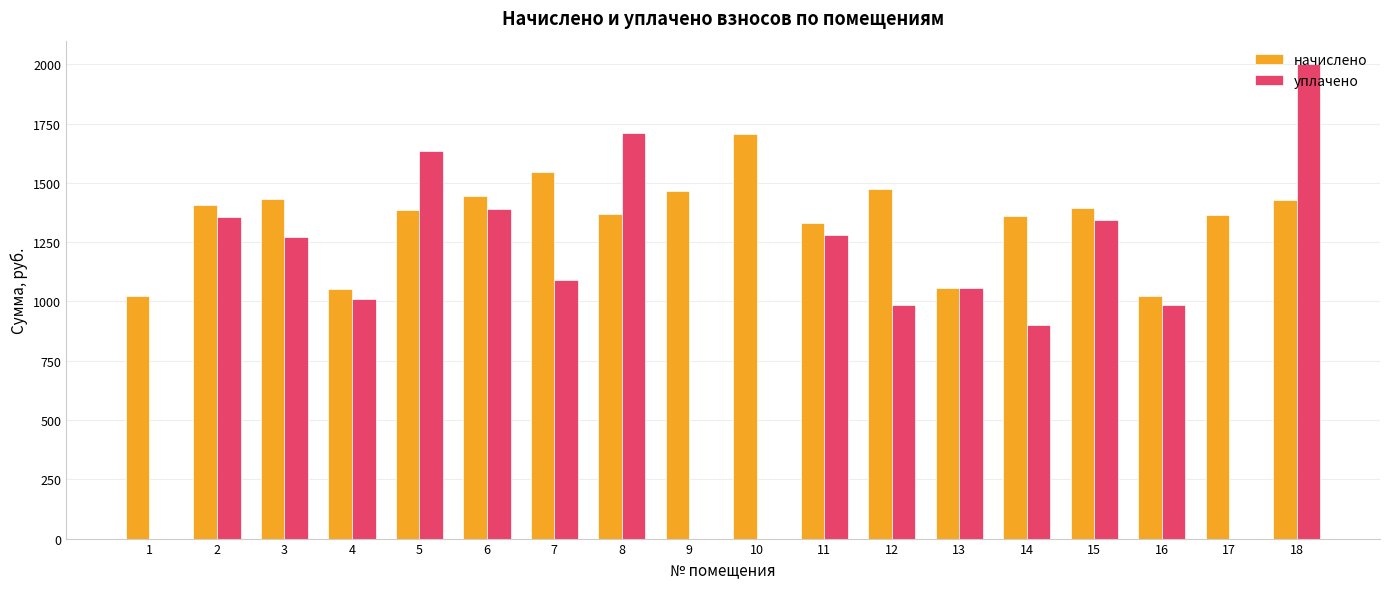

The value of уплачено at 18 is 2000.0. True or false?

True